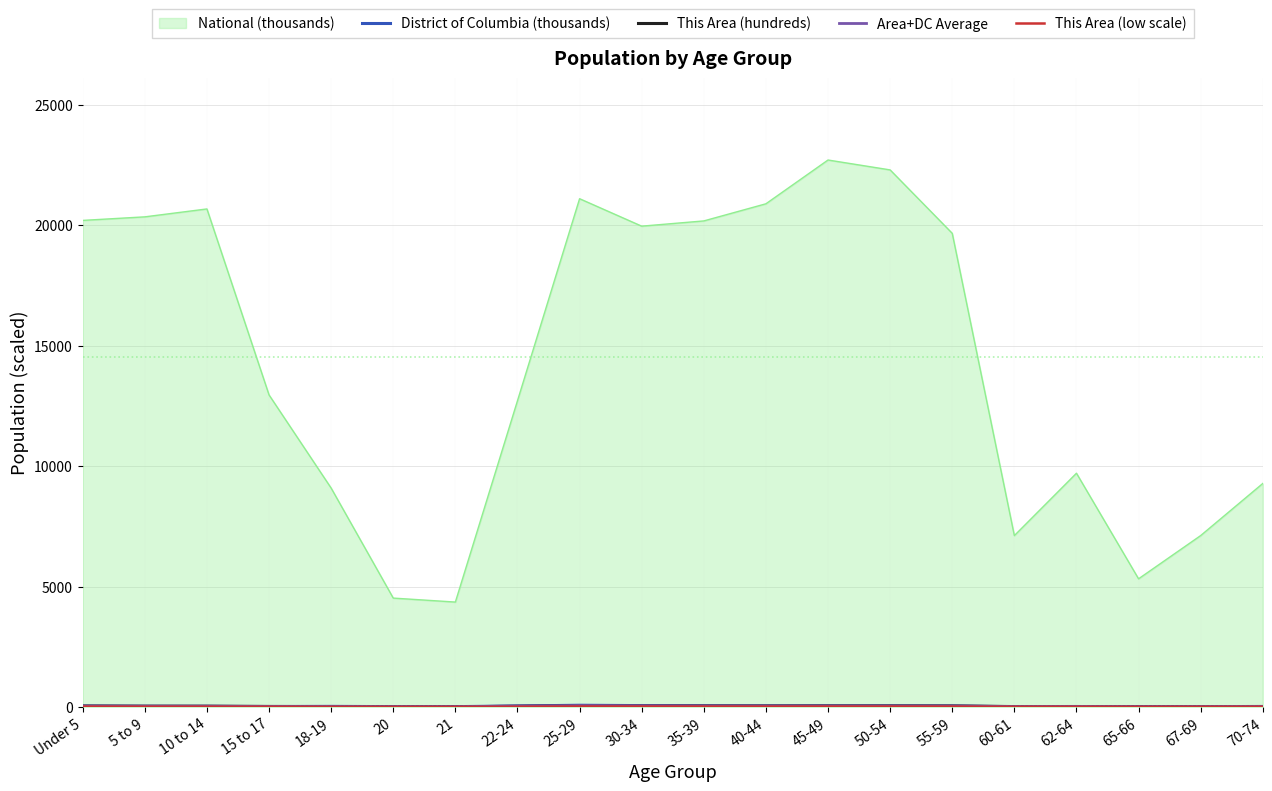

Between 20 and 60-61, which series saw the biggest shift?

National (thousands)